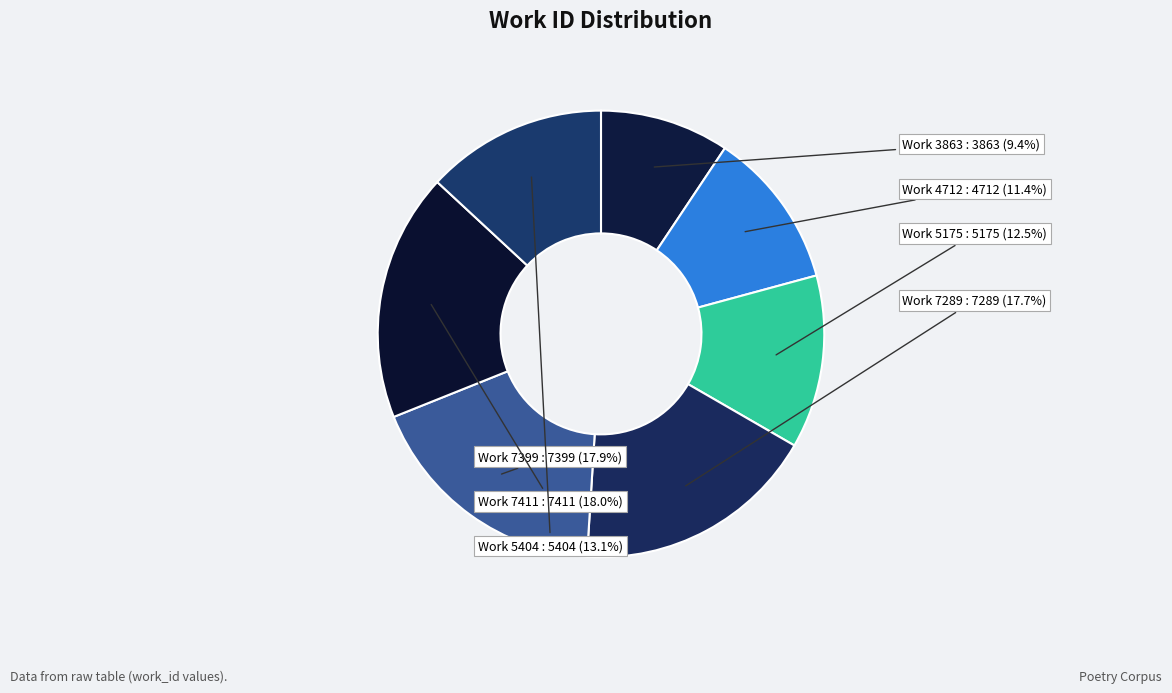

To the nearest percent, what is the difference between the Work 4712 and Work 7411 slice percentages?

7%